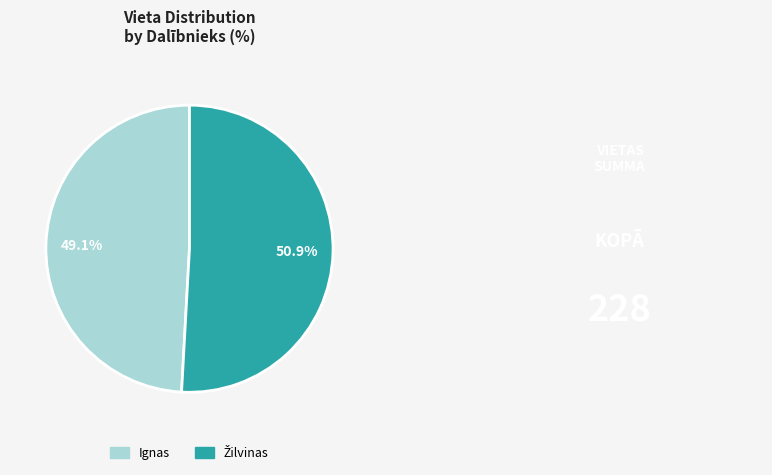

What portion of the pie excludes Ignas?

50.9%